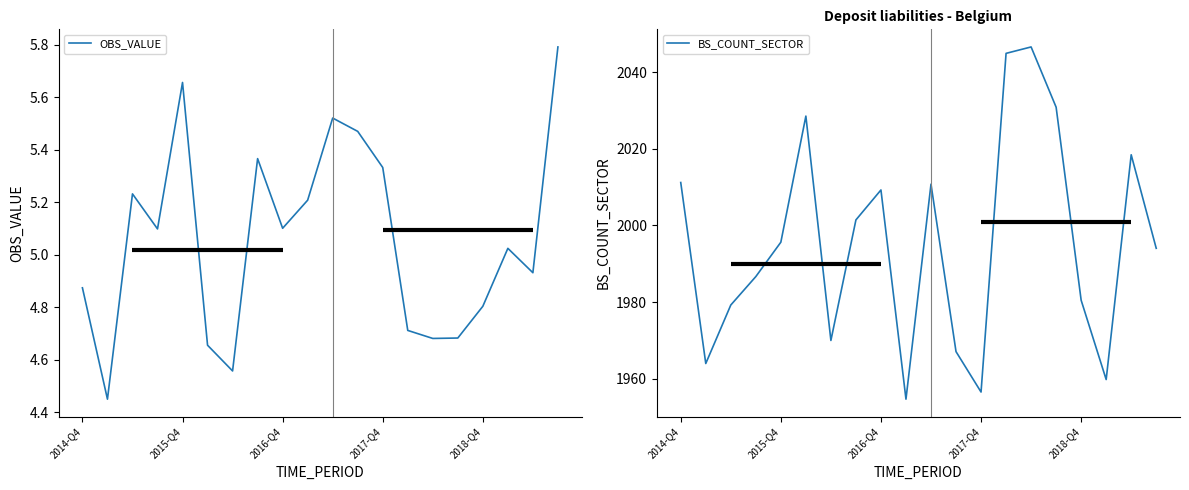

Reading left to right, what are all the values shown in this chart?

OBS_VALUE: 4.9	4.5	5.2	5.1	5.7	4.7	4.6	5.4	5.1	5.2	5.5	5.5	5.3	4.7	4.7	4.7	4.8	5.0	4.9	5.8
BS_COUNT_SECTOR: 2011.2	1963.9	1979.2	1986.6	1995.6	2028.5	1970.0	2001.4	2009.2	1954.6	2010.8	1967.1	1956.5	2044.9	2046.6	2030.8	1980.5	1959.8	2018.4	1994.0